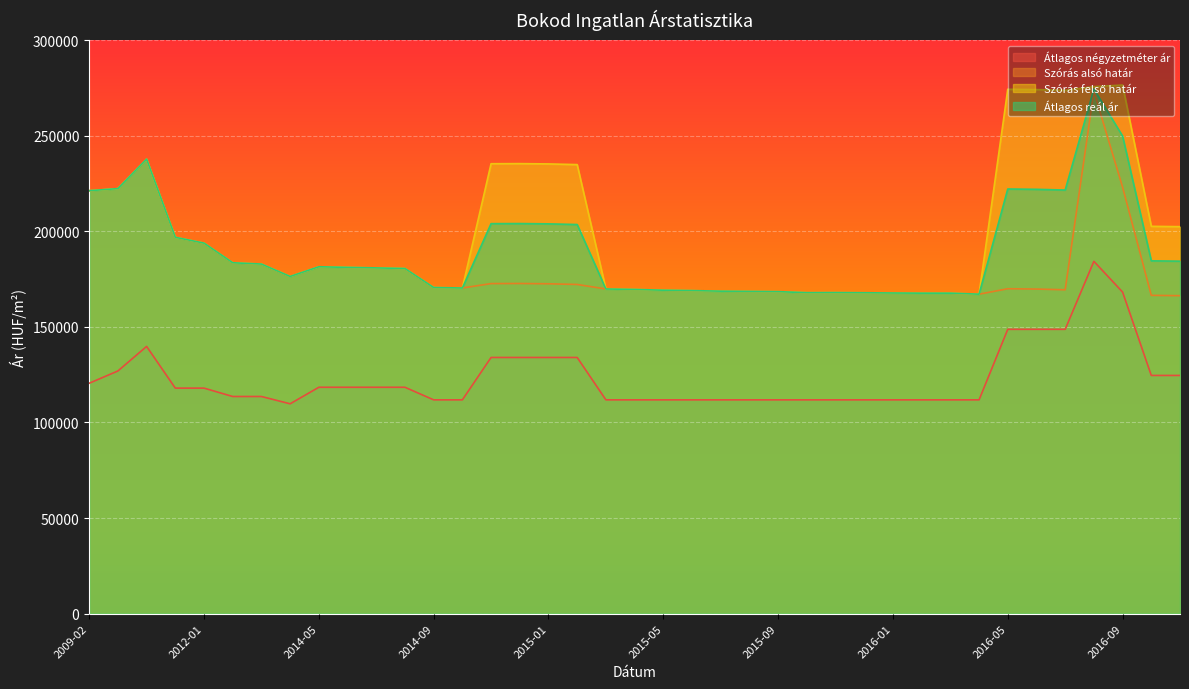

Between 2014-12 and 2015-10, which series saw the biggest shift?

Szórás felső határ